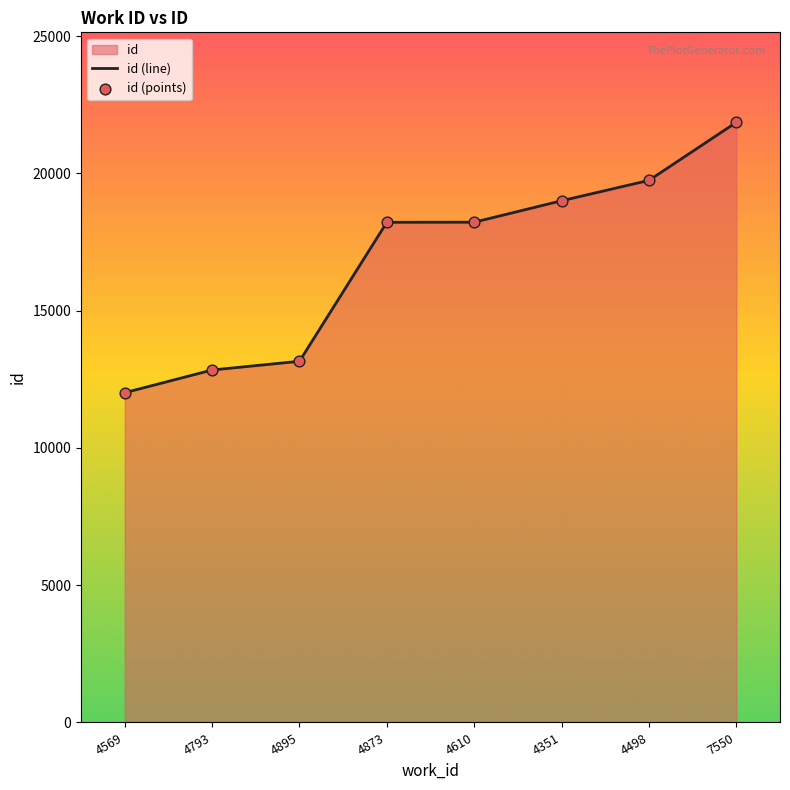

At which category is the sum across all series the highest?

7550